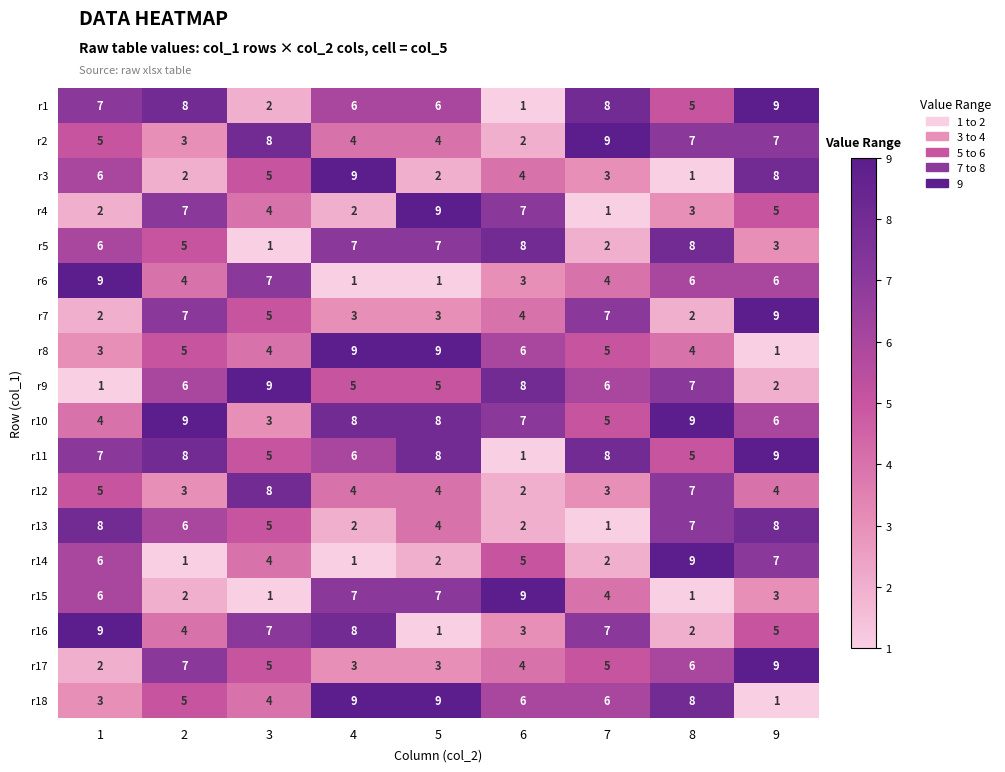

Count the r2 values in the range 4 to 7.

5